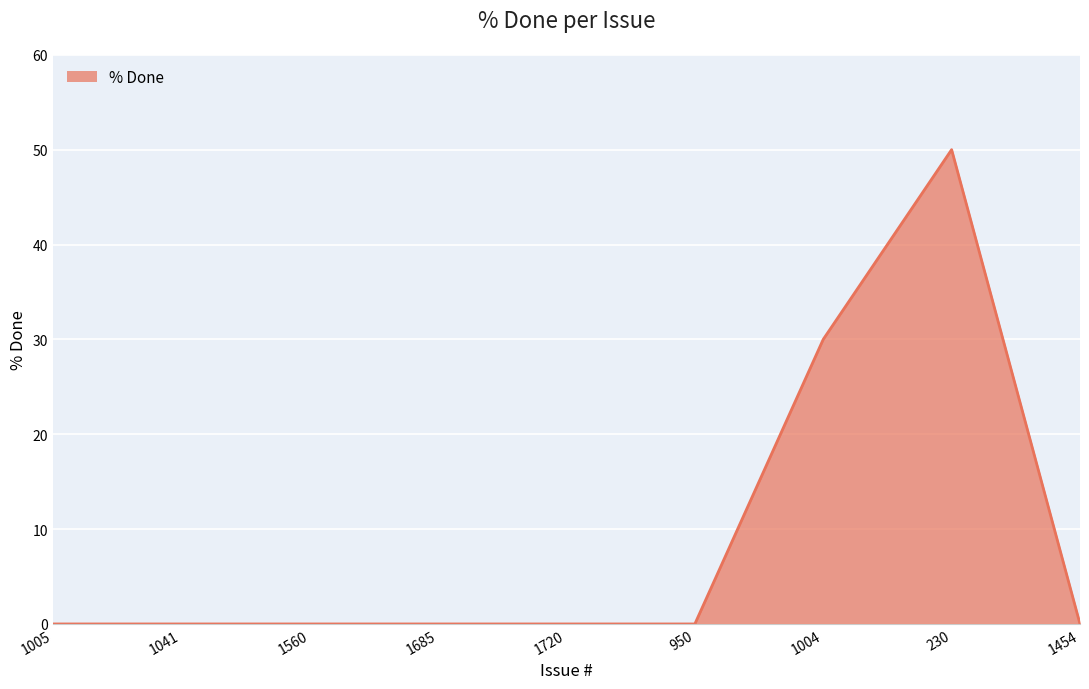

The value at 1560 is 0. True or false?

True